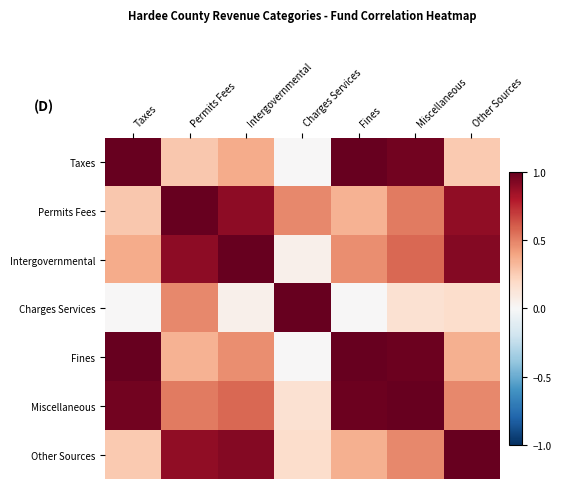

Between Charges Services and Miscellaneous, which series saw the biggest shift?

Fines